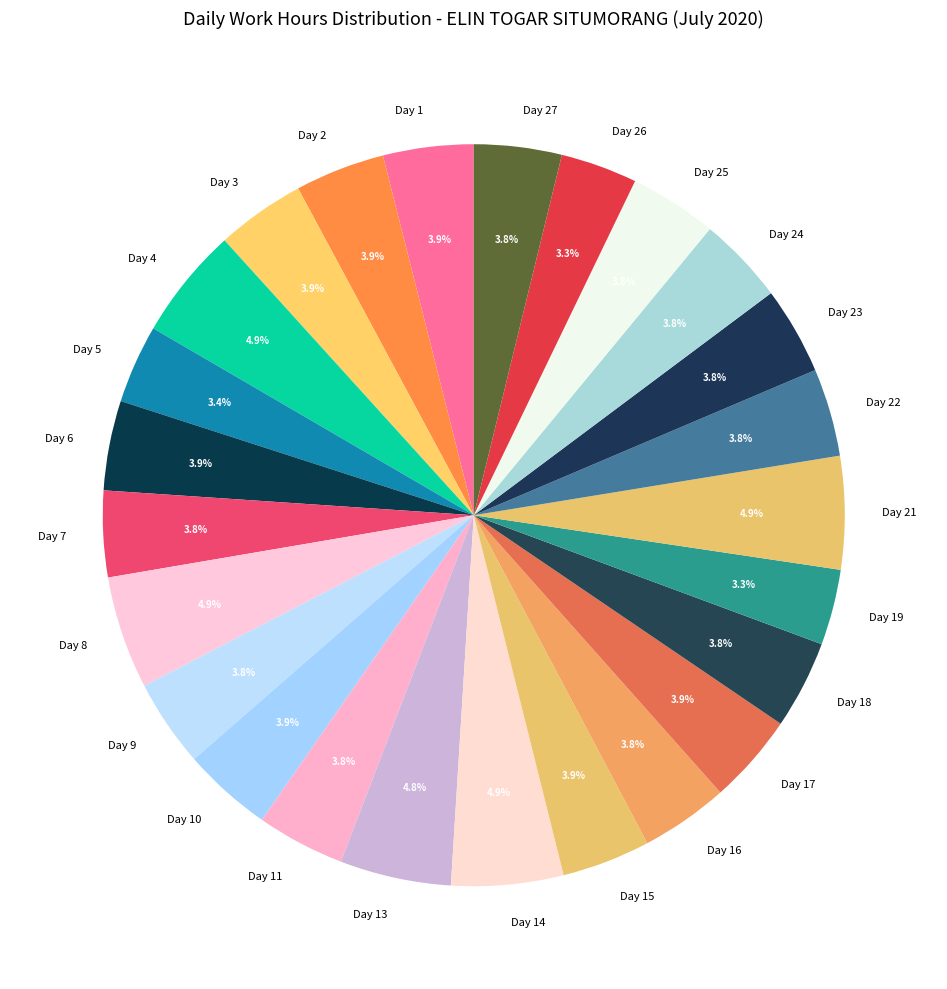

What percentage do Day 16 and Day 19 together represent?

7.1%